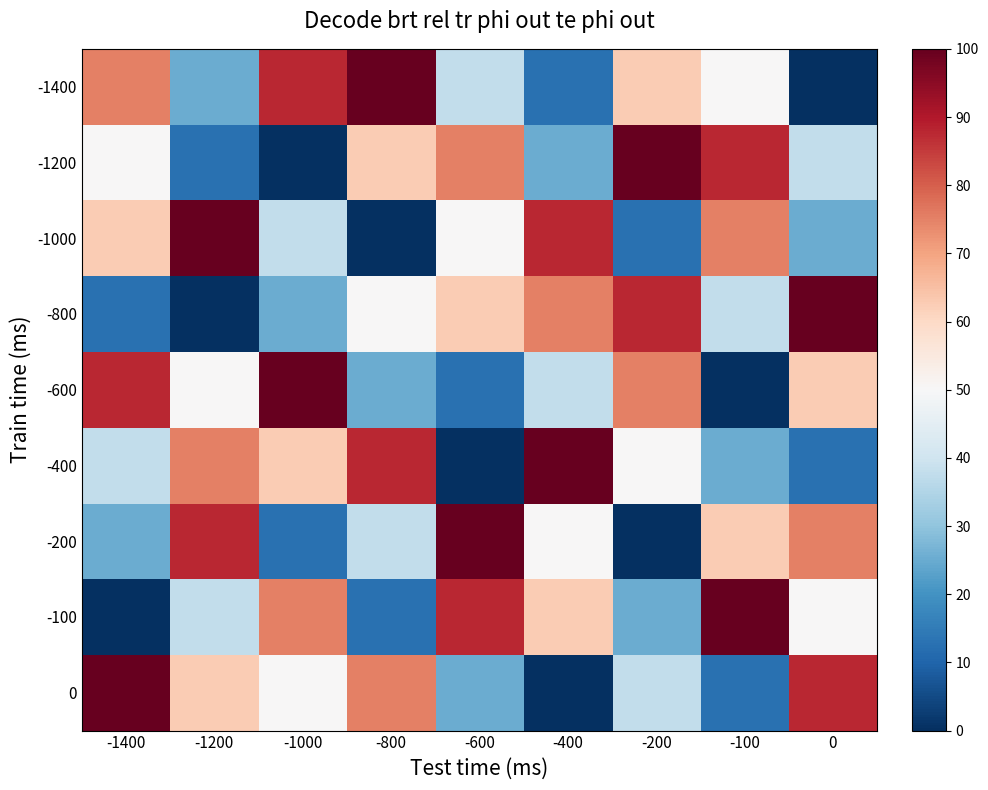

Reading right to left, extract all data points from this chart.

-1400: 0=0.0	-100=50.0	-200=62.5	-400=12.5	-600=37.5	-800=100.0	-1000=87.5	-1200=25.0	-1400=75.0
-1200: 0=37.5	-100=87.5	-200=100.0	-400=25.0	-600=75.0	-800=62.5	-1000=0.0	-1200=12.5	-1400=50.0
-1000: 0=25.0	-100=75.0	-200=12.5	-400=87.5	-600=50.0	-800=0.0	-1000=37.5	-1200=100.0	-1400=62.5
-800: 0=100.0	-100=37.5	-200=87.5	-400=75.0	-600=62.5	-800=50.0	-1000=25.0	-1200=0.0	-1400=12.5
-600: 0=62.5	-100=0.0	-200=75.0	-400=37.5	-600=12.5	-800=25.0	-1000=100.0	-1200=50.0	-1400=87.5
-400: 0=12.5	-100=25.0	-200=50.0	-400=100.0	-600=0.0	-800=87.5	-1000=62.5	-1200=75.0	-1400=37.5
-200: 0=75.0	-100=62.5	-200=0.0	-400=50.0	-600=100.0	-800=37.5	-1000=12.5	-1200=87.5	-1400=25.0
-100: 0=50.0	-100=100.0	-200=25.0	-400=62.5	-600=87.5	-800=12.5	-1000=75.0	-1200=37.5	-1400=0.0
0: 0=87.5	-100=12.5	-200=37.5	-400=0.0	-600=25.0	-800=75.0	-1000=50.0	-1200=62.5	-1400=100.0